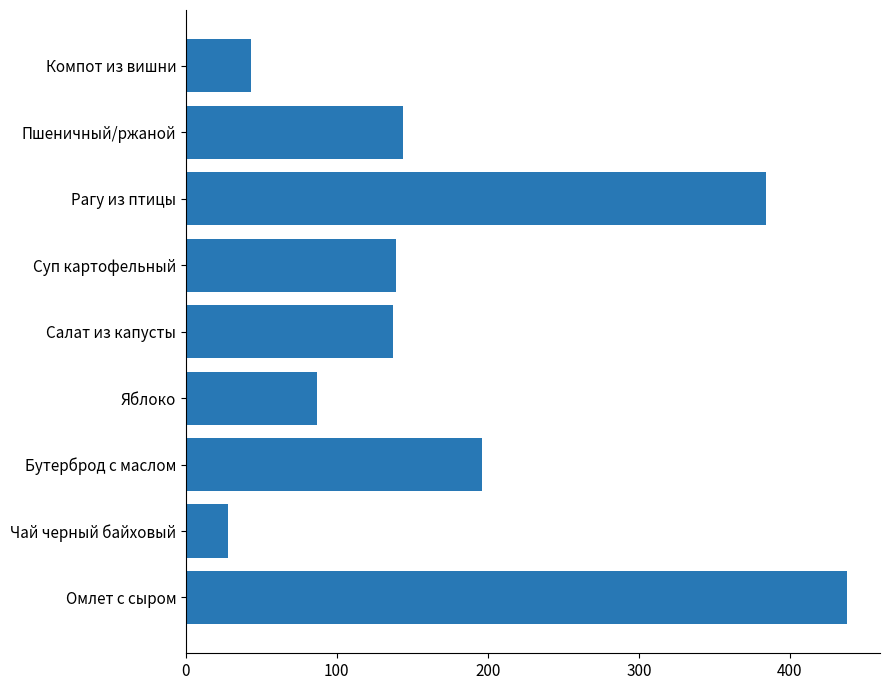

What is the sum of all values?

1595.4